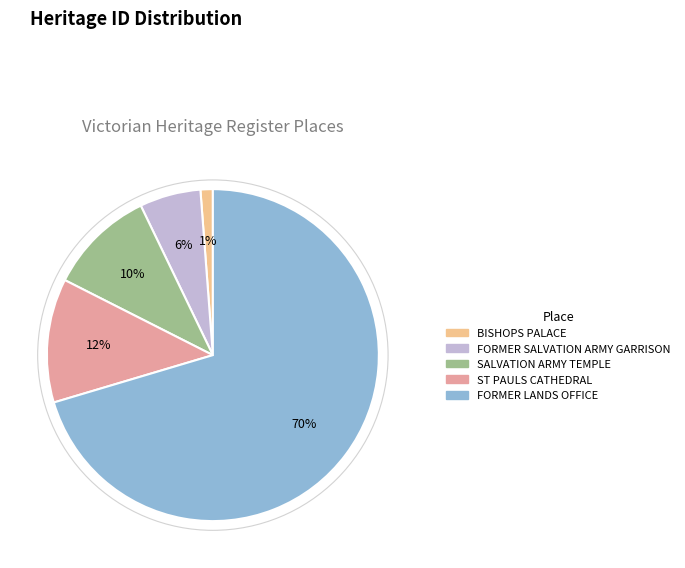

What is the majority slice?

FORMER LANDS OFFICE